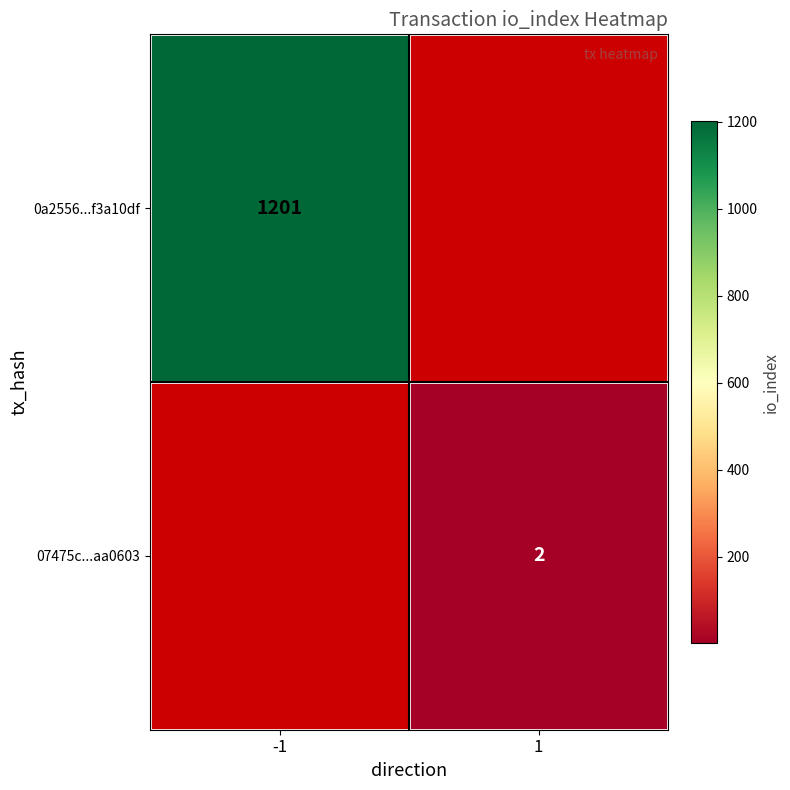

The value of 0a2556...f3a10df at -1 is 1201. True or false?

True